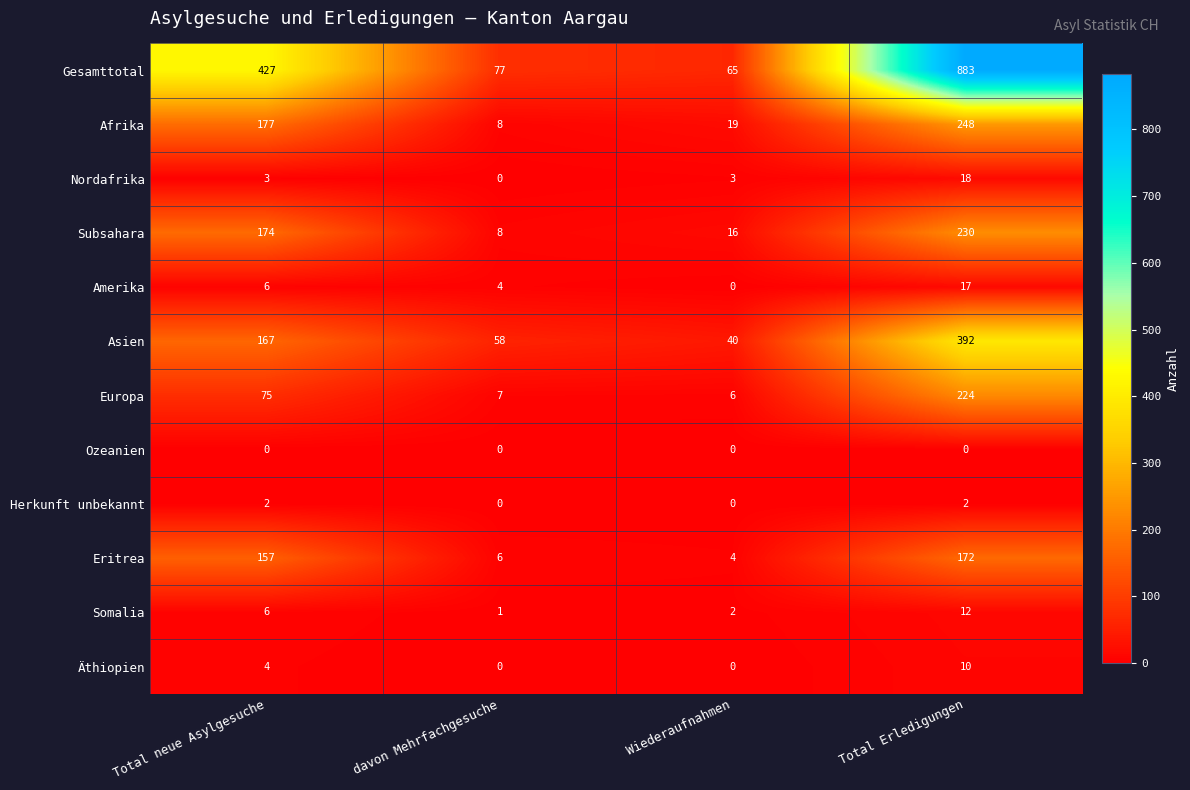

The Amerika series shows 2 at davon Mehrfachgesuche. True or false?

False